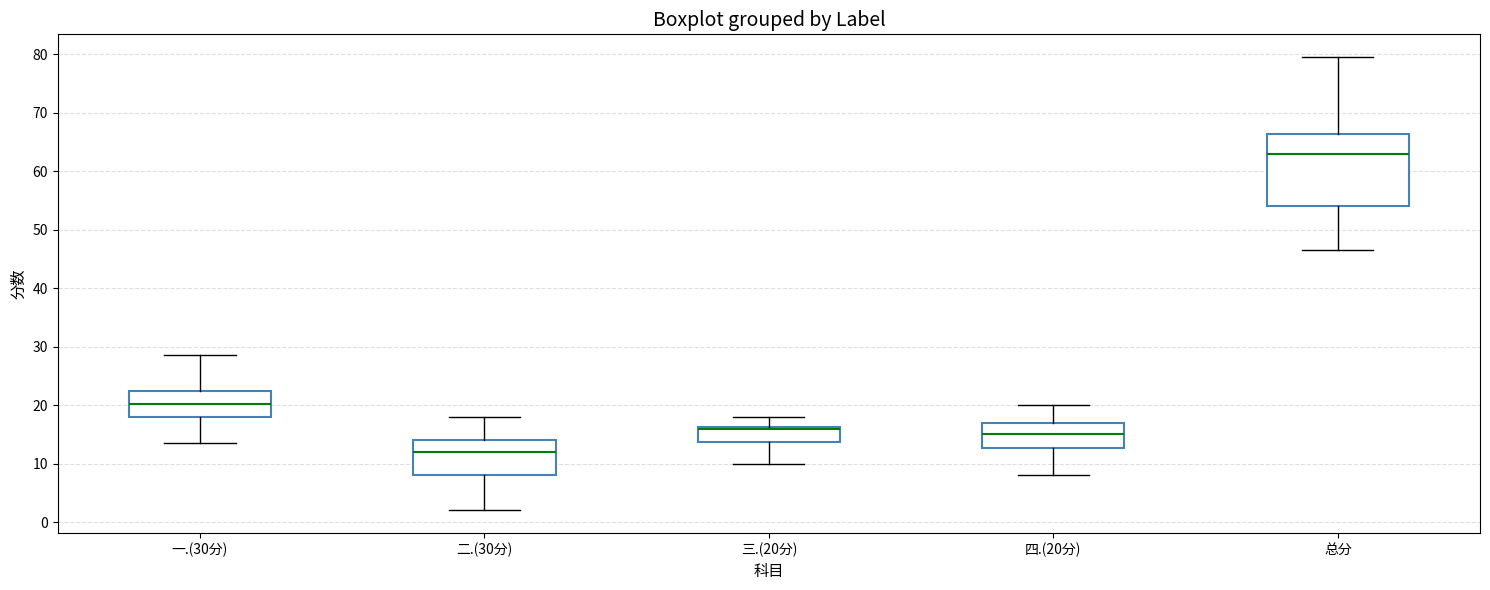

Reading left to right, read every box against the y-axis: the position of its median line, the range the box covers, and the ends of its whiskers. The values are not printed on the chart, so give them approximately, as read against the axis.

一.(30分): median 20, box 18 to 23, whiskers 14 to 29
二.(30分): median 12, box 8 to 14, whiskers 2 to 18
三.(20分): median 16 (drawn on the box's upper edge), box 14 to 16, whiskers 10 to 18
四.(20分): median 15, box 13 to 17, whiskers 8 to 20
总分: median 63, box 54 to 66, whiskers 47 to 80